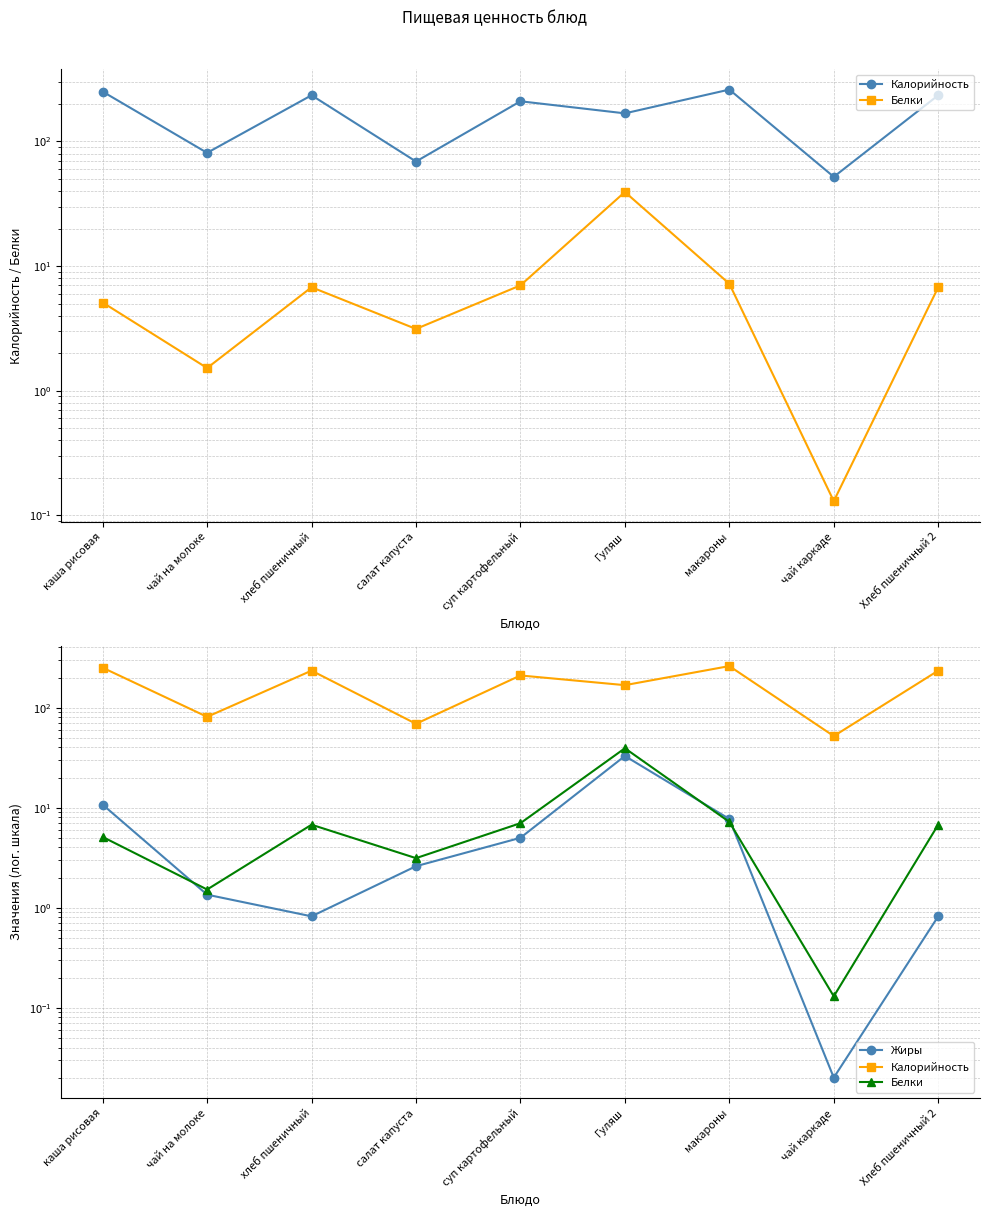

True or false: Калорийность and Белки intersect in this chart.

False